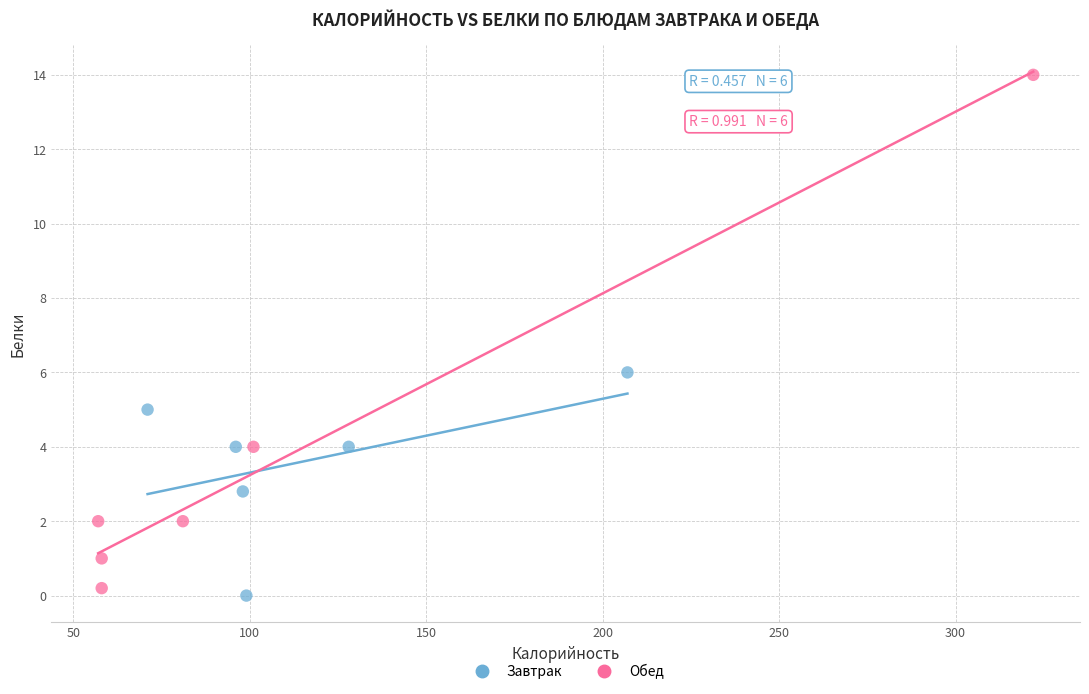

Which series contains the highest Y value?

Обед